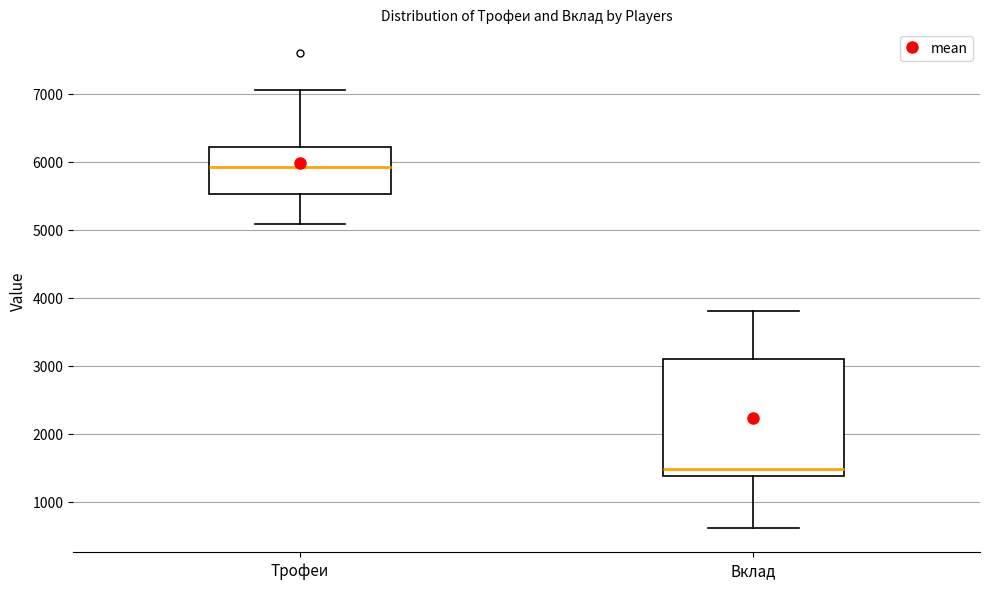

Comparing the boxes themselves (not the whiskers), which one is the tallest?

Вклад